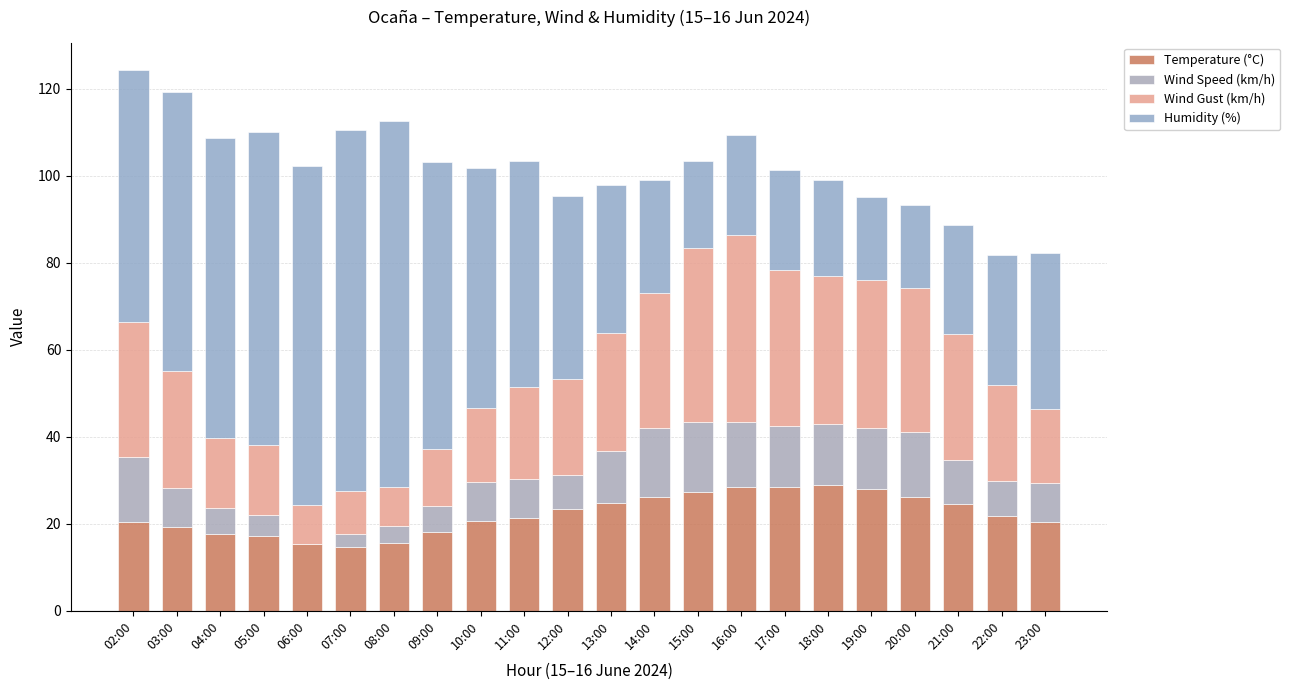

How many distinct data groups are displayed?

4